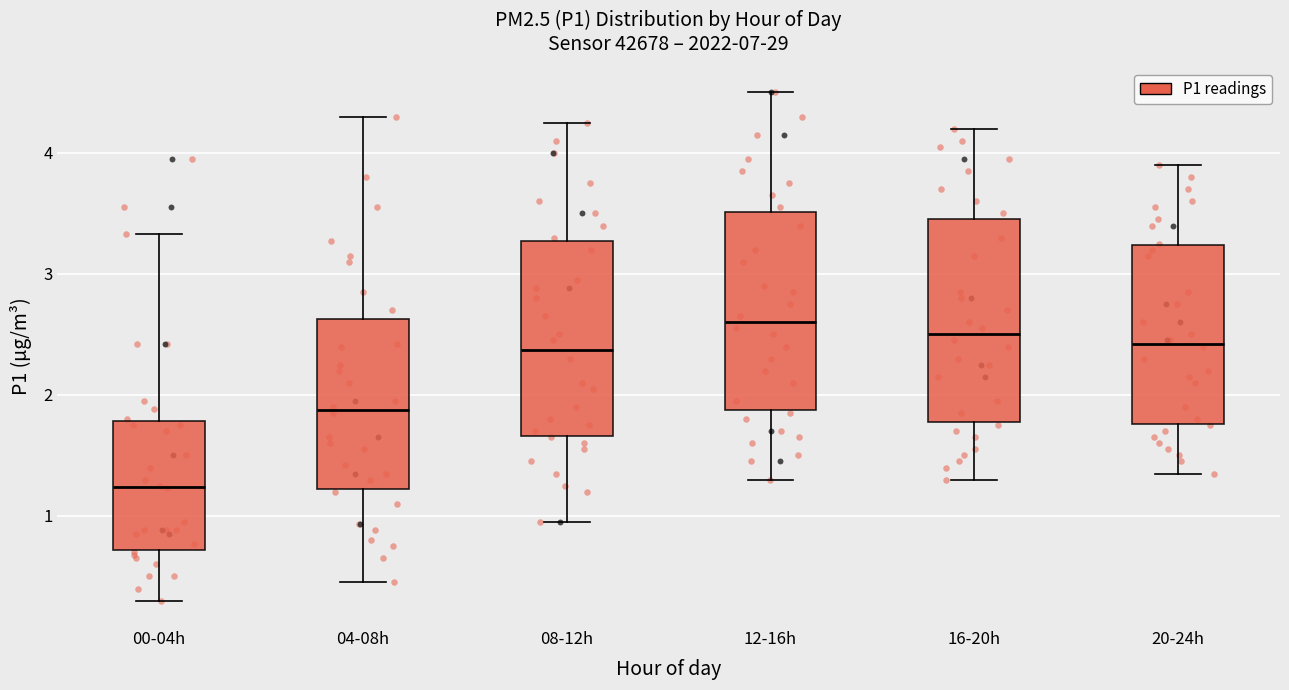

Reading left to right, read every box against the y-axis: the position of its median line, the range the box covers, and the ends of its whiskers. The values are not printed on the chart, so give them approximately, as read against the axis.

00-04h: median 1.2, box 0.7 to 1.8, whiskers 0.3 to 3.3
04-08h: median 1.9, box 1.2 to 2.6, whiskers 0.5 to 4.3
08-12h: median 2.4, box 1.7 to 3.3, whiskers 1.0 to 4.3
12-16h: median 2.6, box 1.9 to 3.5, whiskers 1.3 to 4.5
16-20h: median 2.5, box 1.8 to 3.5, whiskers 1.3 to 4.2
20-24h: median 2.4, box 1.8 to 3.2, whiskers 1.4 to 3.9